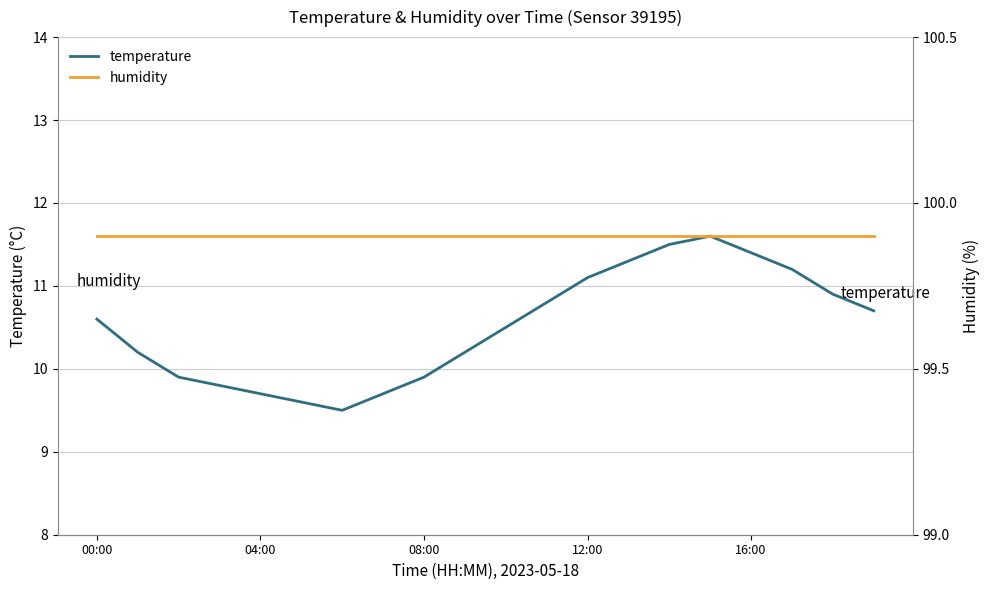

What is the maximum value for humidity?

99.9